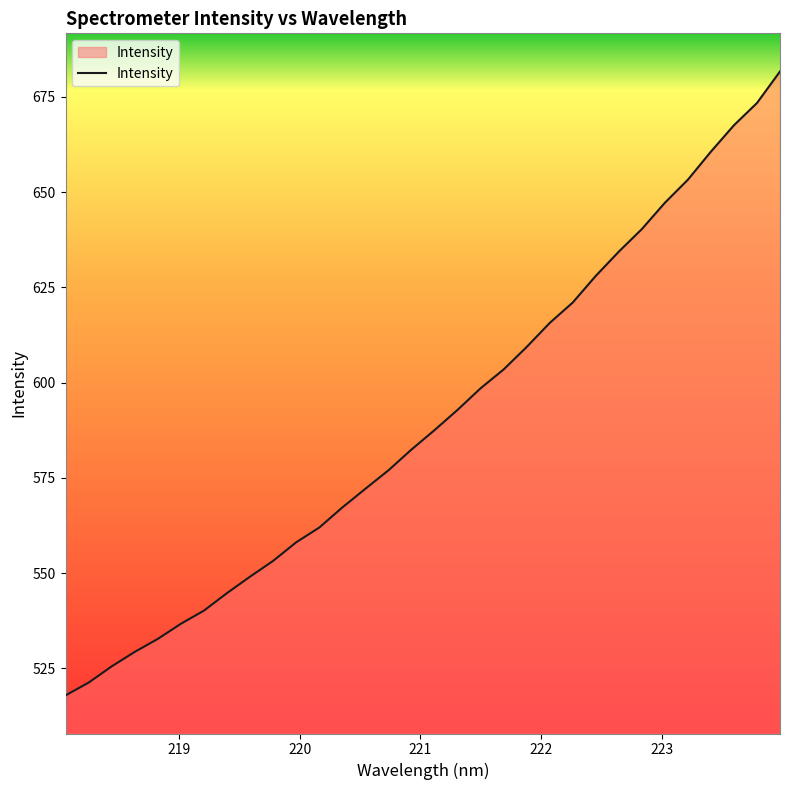

What is the difference between the second highest and minimum values?

155.4